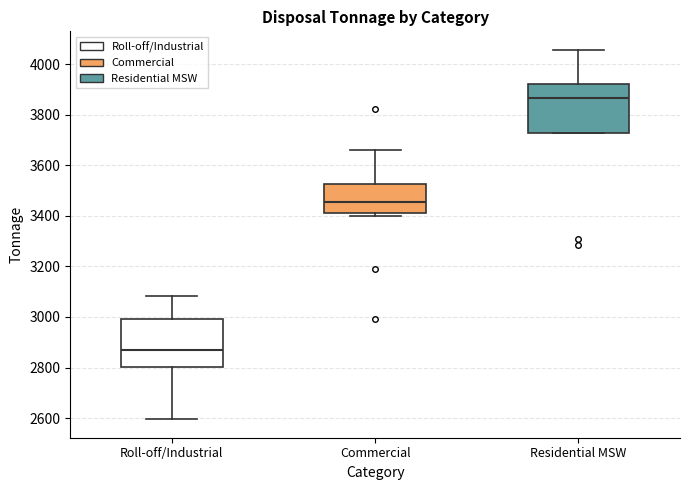

Reading left to right, transcribe this box plot: for each box, give where its median line is, the range the box spans, and where its two whiskers end, as read against the y-axis. The values are not printed on the chart, so give them approximately, as read against the axis.

Roll-off/Industrial: median 2880, box 2800 to 3000, whiskers 2600 to 3080
Commercial: median 3460, box 3420 to 3520, whiskers 3400 to 3660
Residential MSW: median 3860, box 3720 to 3920, whiskers 3720 to 4060